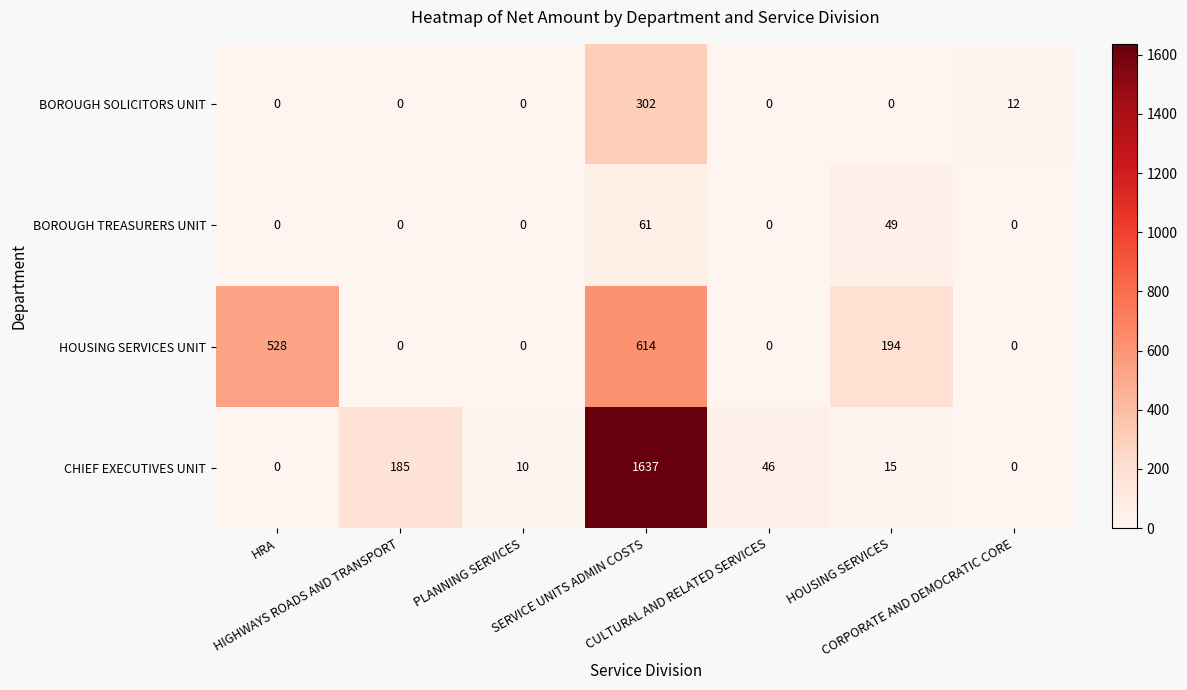

Which series has the largest range (max minus min)?

CHIEF EXECUTIVES UNIT